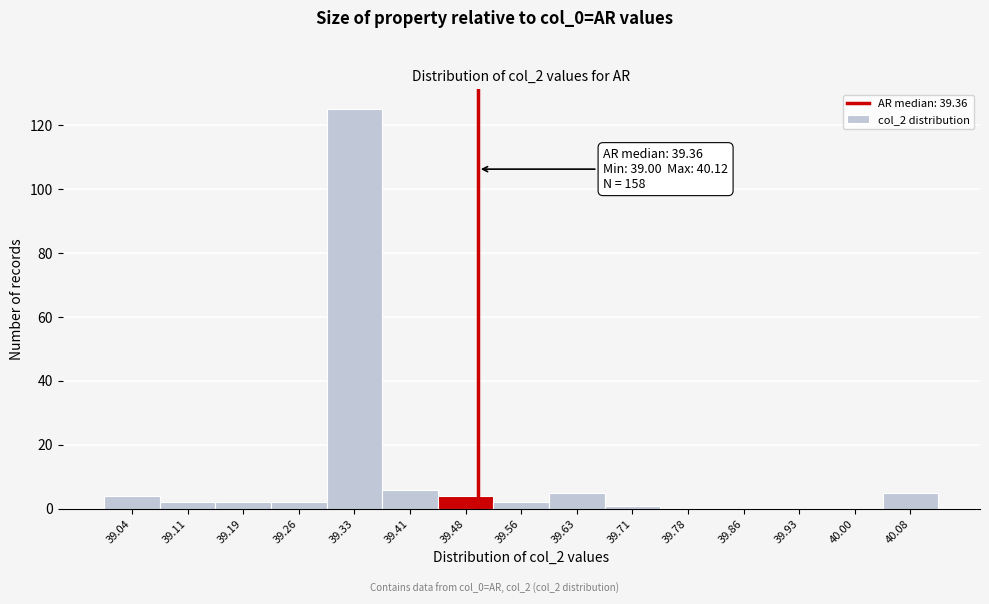

Which range on the x-axis has the tallest bar?

39.30 to 39.37